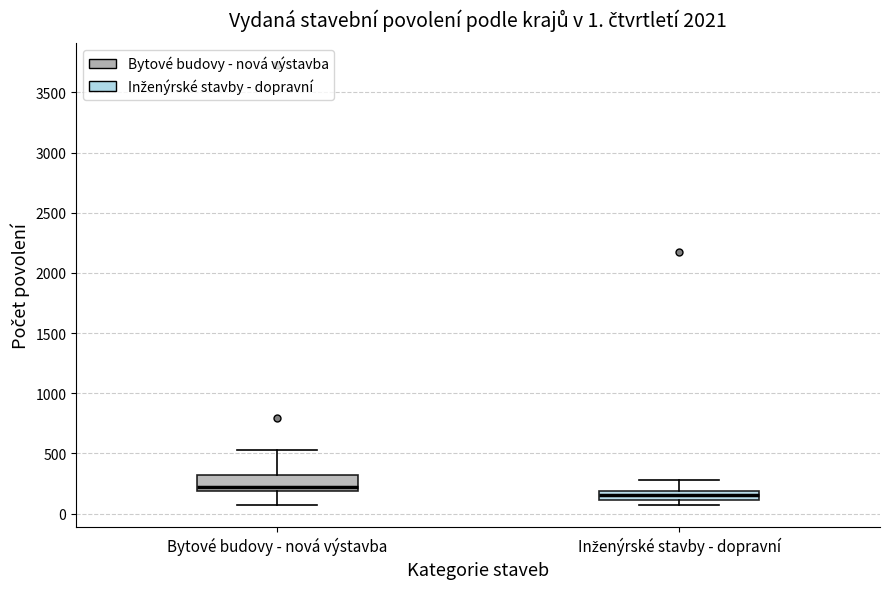

Which box's median line is the lowest?

Inženýrské stavby - dopravní